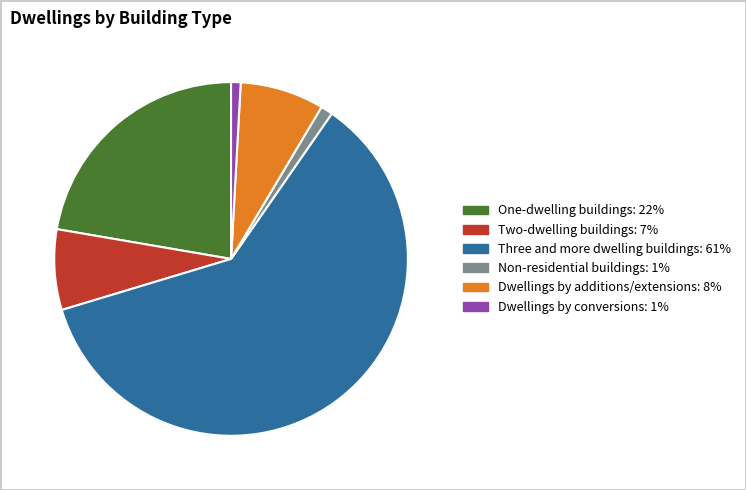

Is there any slice that represents more than half of the pie?

Yes